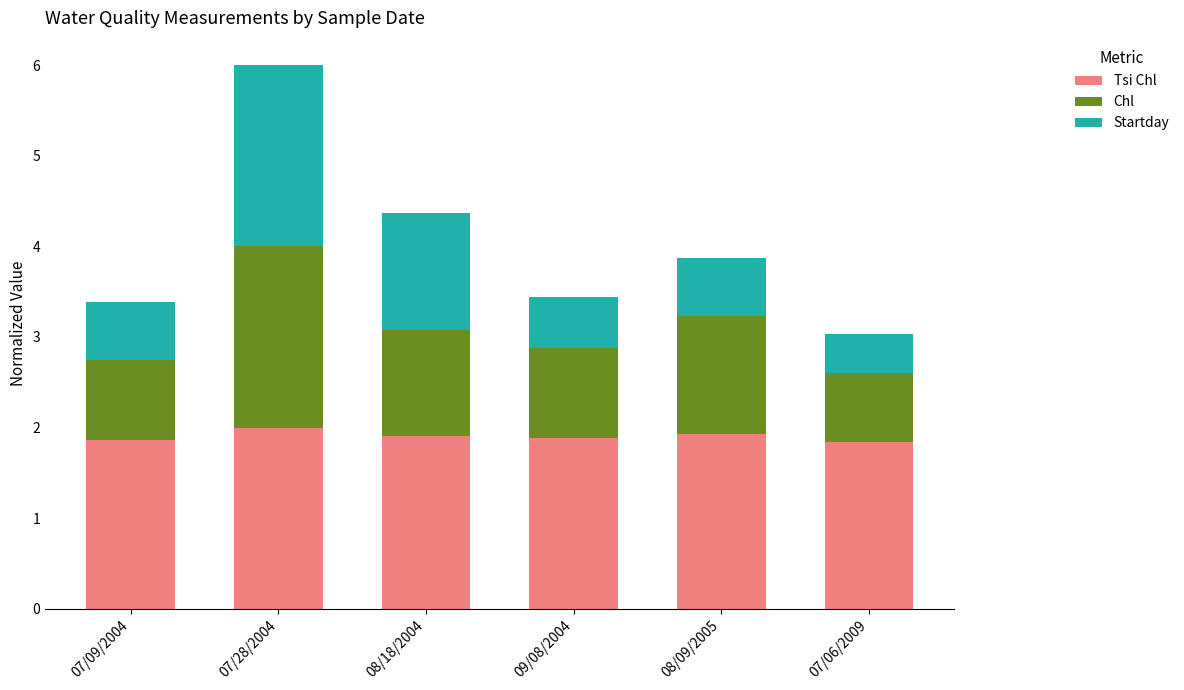

What is the total value across all series at 07/28/2004?

6.0